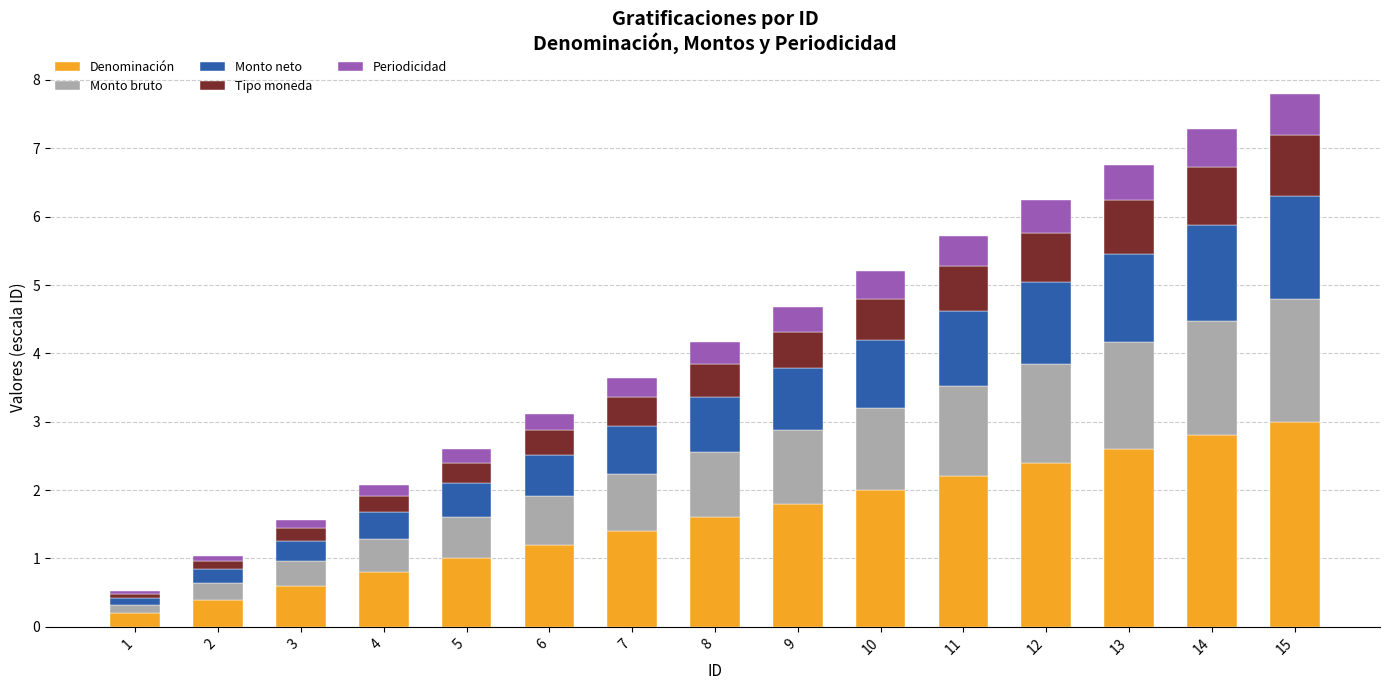

What is the total value across all series at 5?

2.6